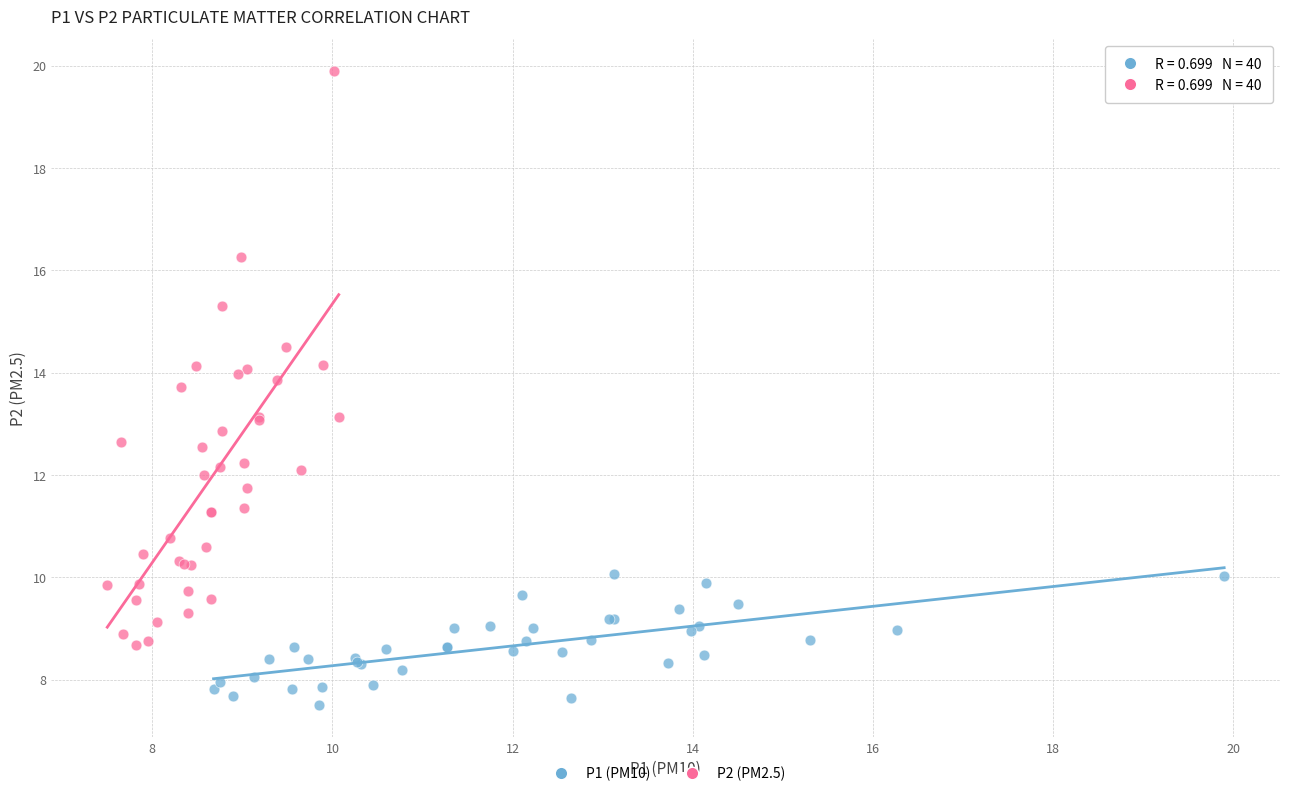

Which series contains the highest Y value?

P2 (PM2.5)